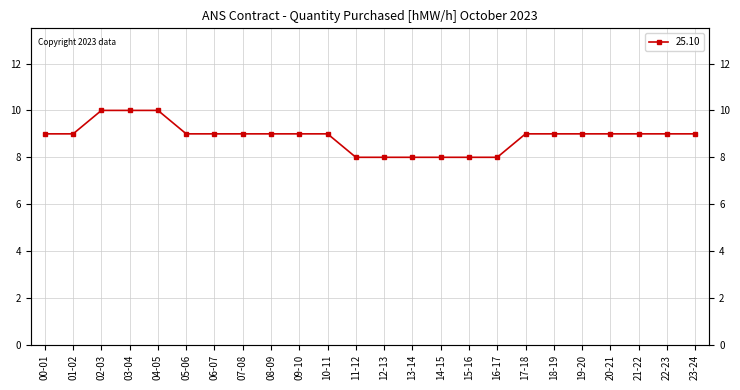

Reading right to left, transcribe all the data shown in this chart.

23-24=9	22-23=9	21-22=9	20-21=9	19-20=9	18-19=9	17-18=9	16-17=8	15-16=8	14-15=8	13-14=8	12-13=8	11-12=8	10-11=9	09-10=9	08-09=9	07-08=9	06-07=9	05-06=9	04-05=10	03-04=10	02-03=10	01-02=9	00-01=9